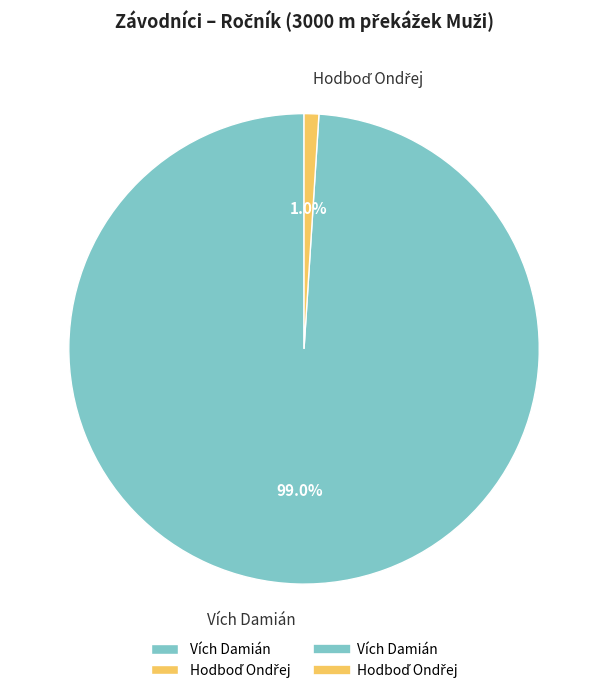

Which category has the biggest portion of the pie?

Vích Damián